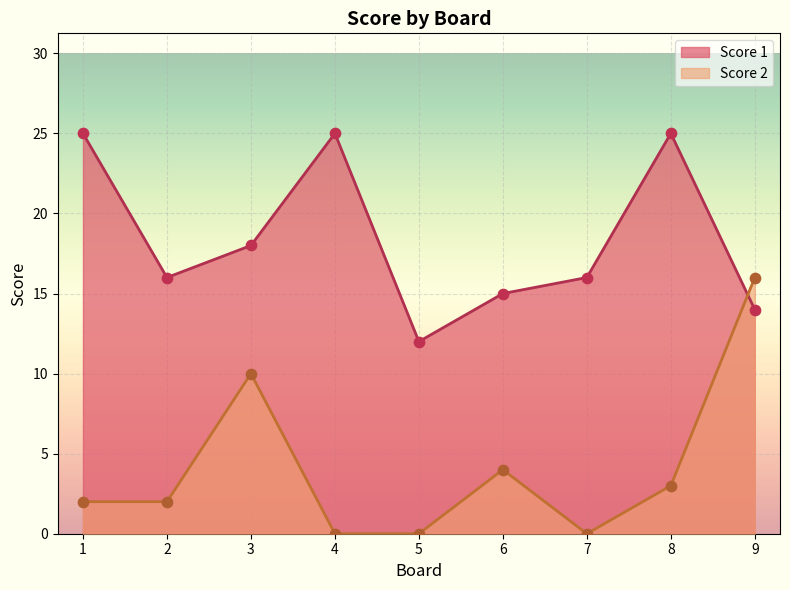

At which category is the sum across all series the highest?

9